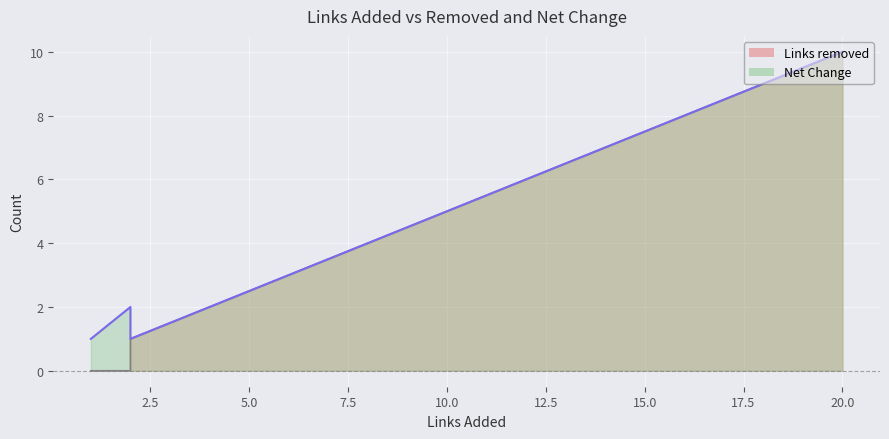

How many Net Change values are between 1 and 2?

9